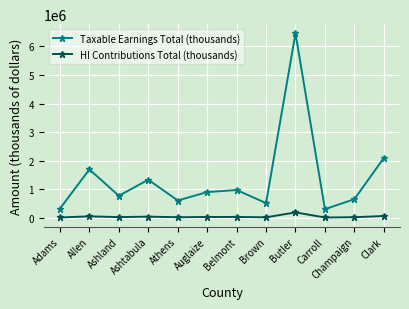

What is the spread (max minus min) of values at Clark?

2032399